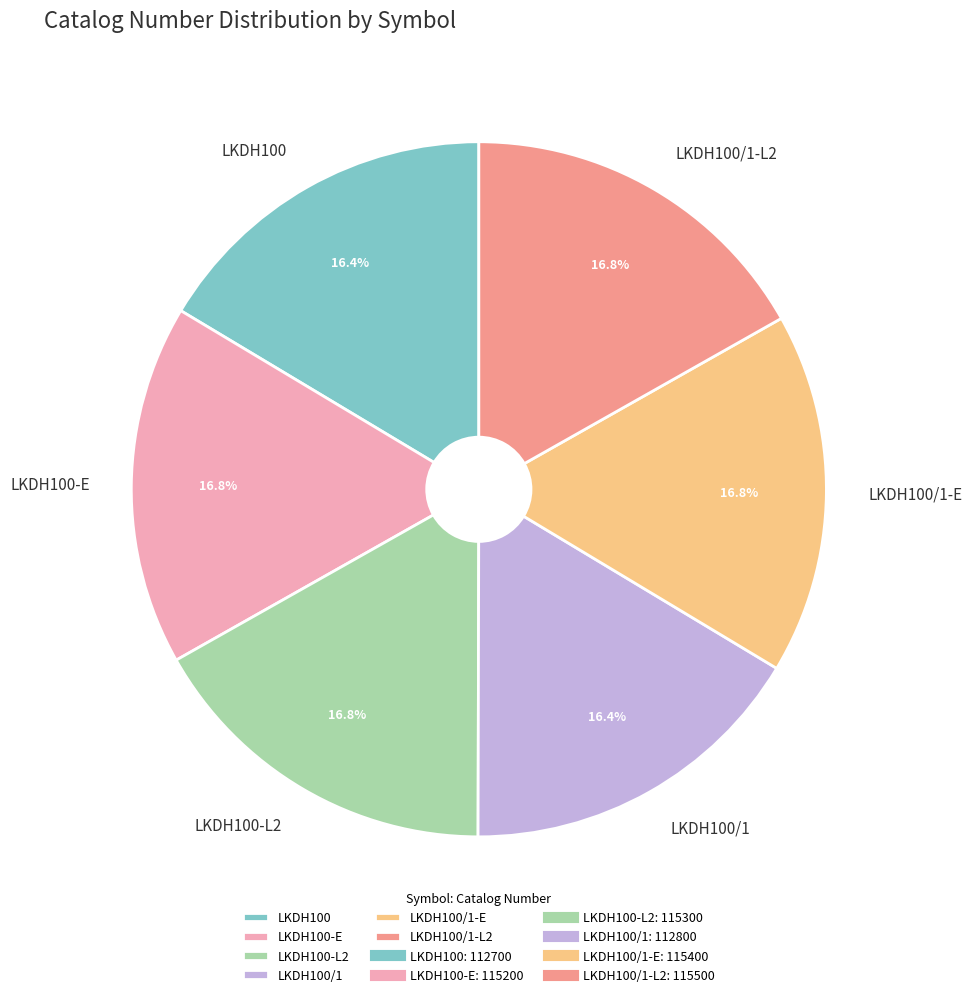

Does LKDH100/1 account for over 50% of the chart?

No